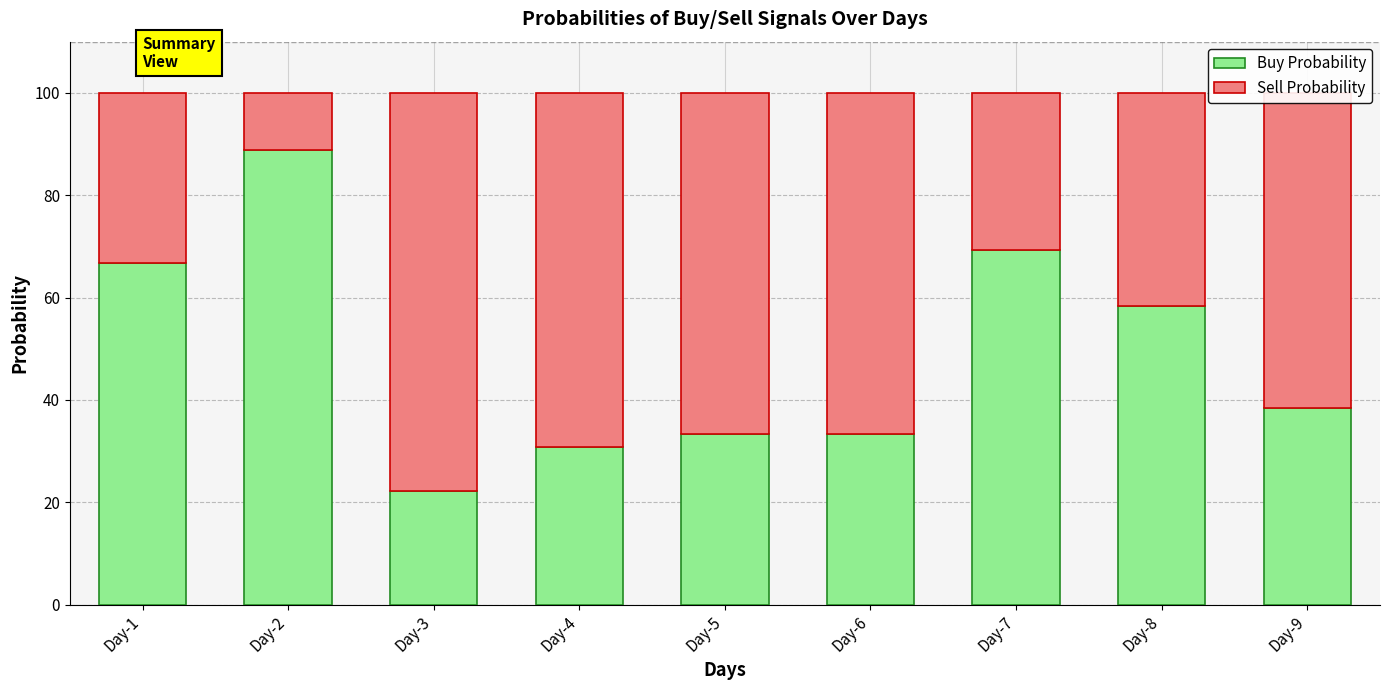

How many data points in Buy Probability are above 38?

5